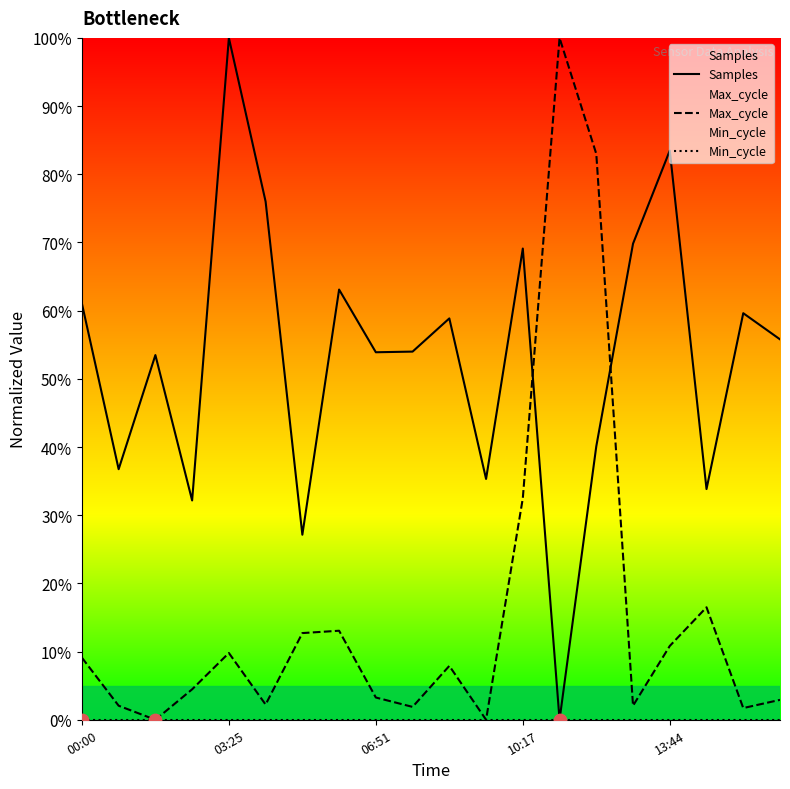

Which series has the largest total across all categories?

Samples